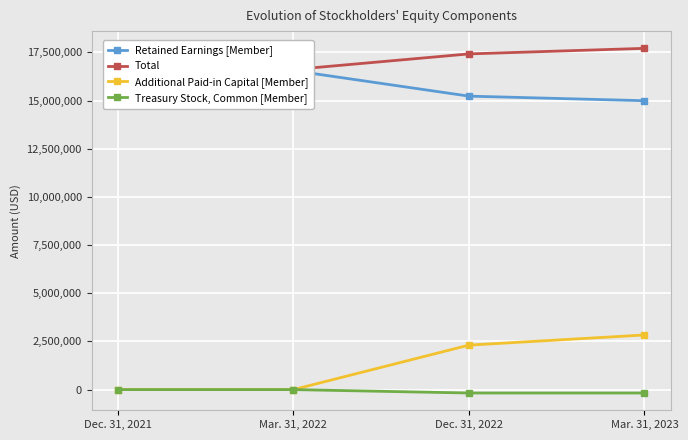

What is the average value of the Retained Earnings [Member] series?

15829768